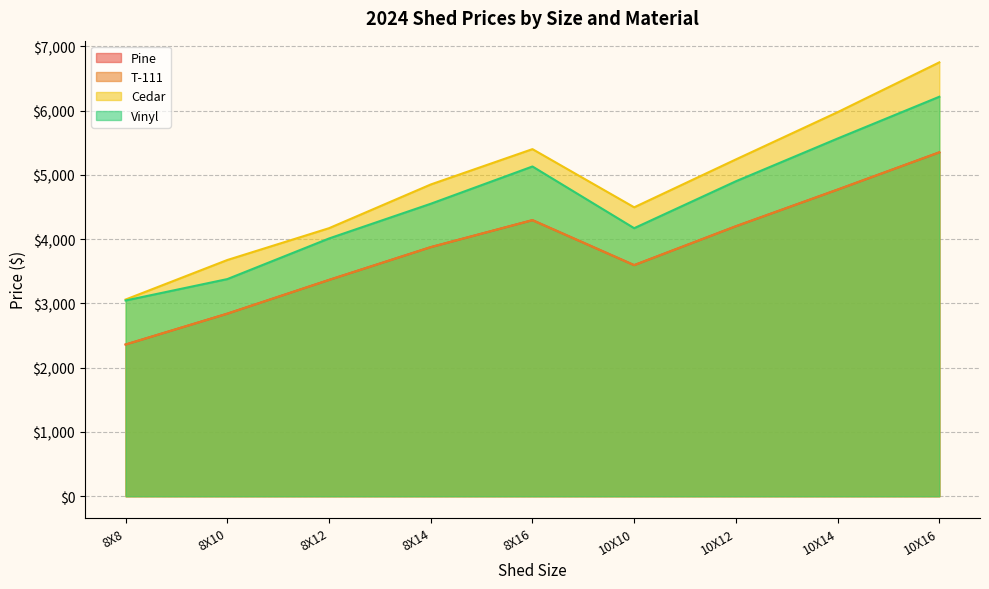

What is the difference between the Vinyl values at 10X16 and 10X14?

650